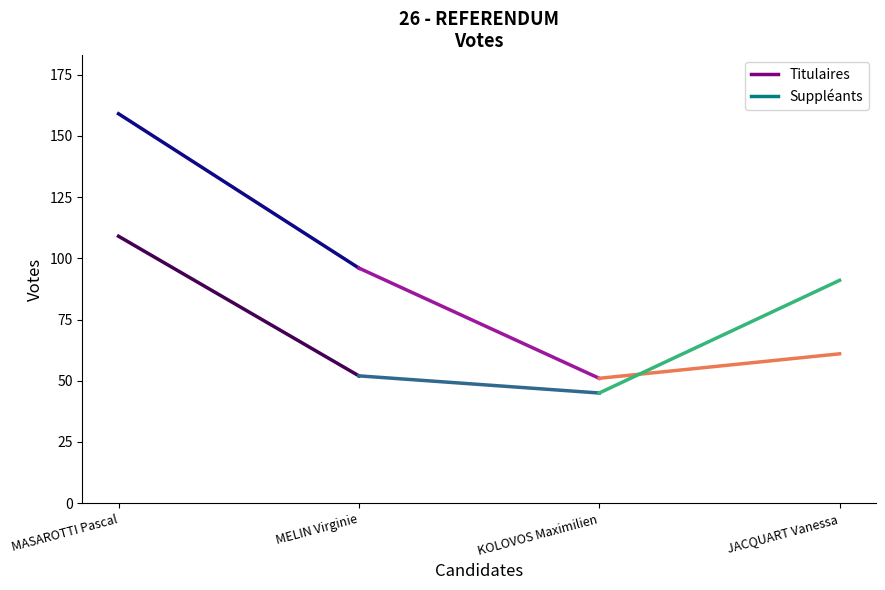

True or false: Titulaires has more than 2 interior local peaks.

False